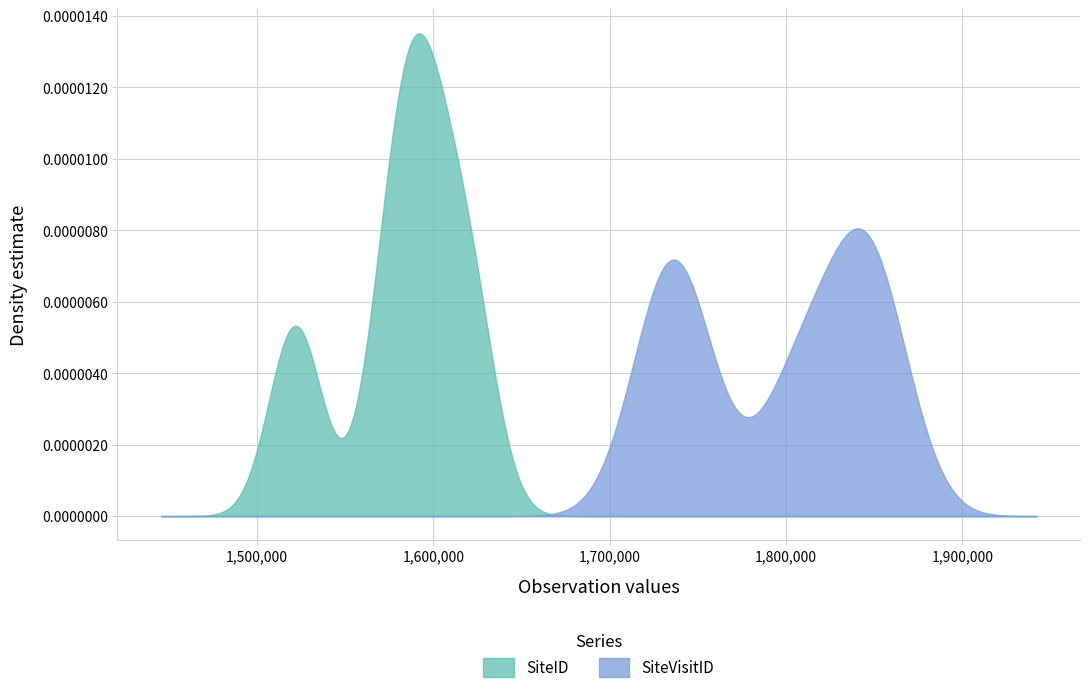

Rank the series by their maximum value, from highest to lowest.

SiteID, SiteVisitID